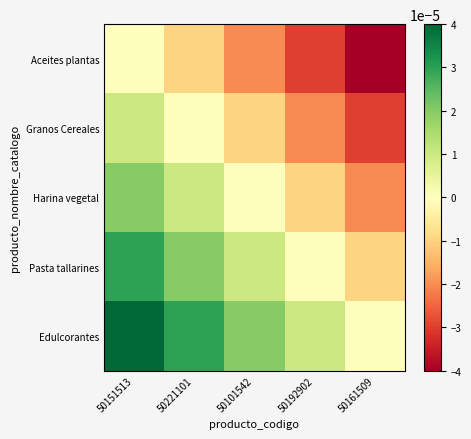

How many series are shown in this chart?

5